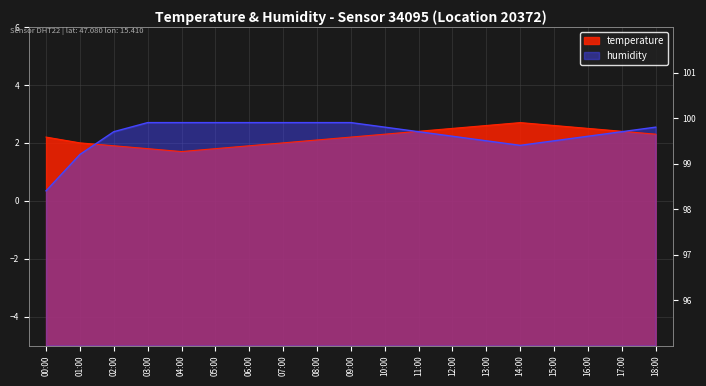

How many data points in humidity are less than 2?

3